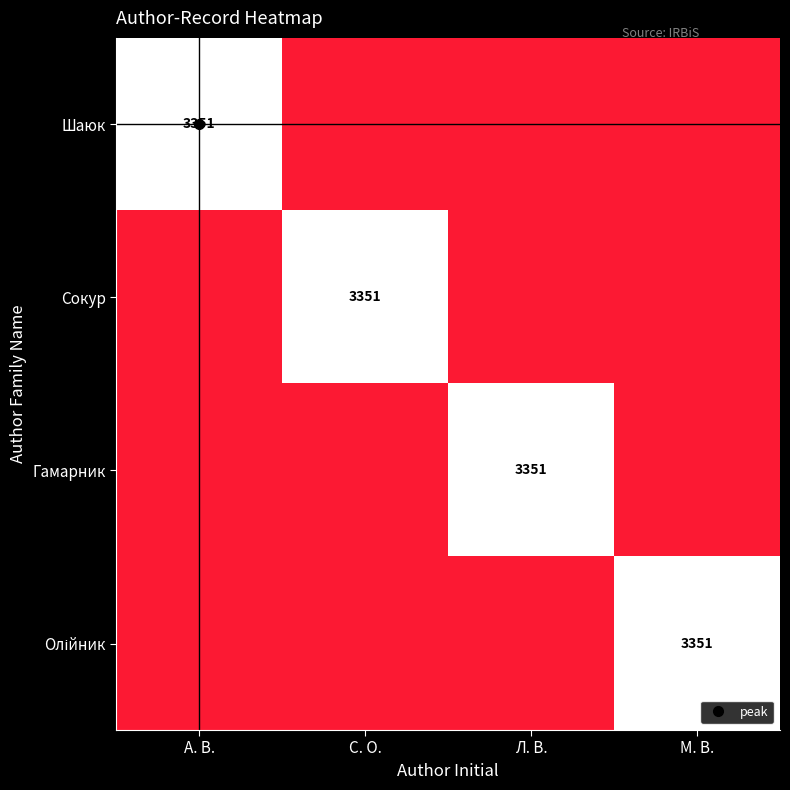

The Шаюк series shows 3351 at А. В.. True or false?

True